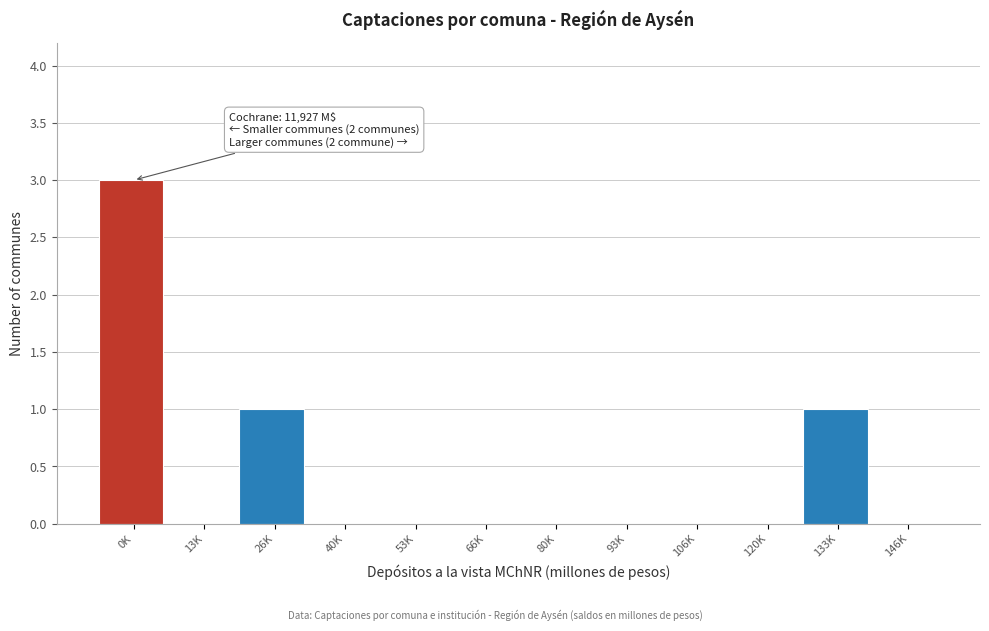

Reading left to right, what are all the values shown in this chart?

0K=3	13K=0	26K=1	40K=0	53K=0	66K=0	80K=0	93K=0	106K=0	120K=0	133K=1	146K=0